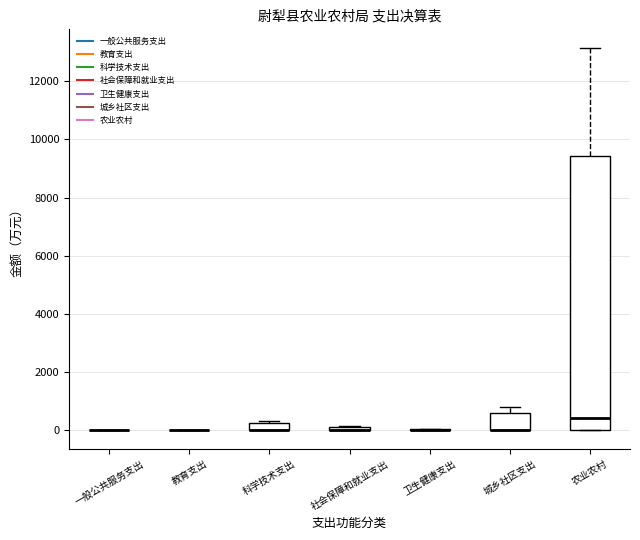

Comparing the boxes themselves (not the whiskers), which one is the tallest?

农业农村